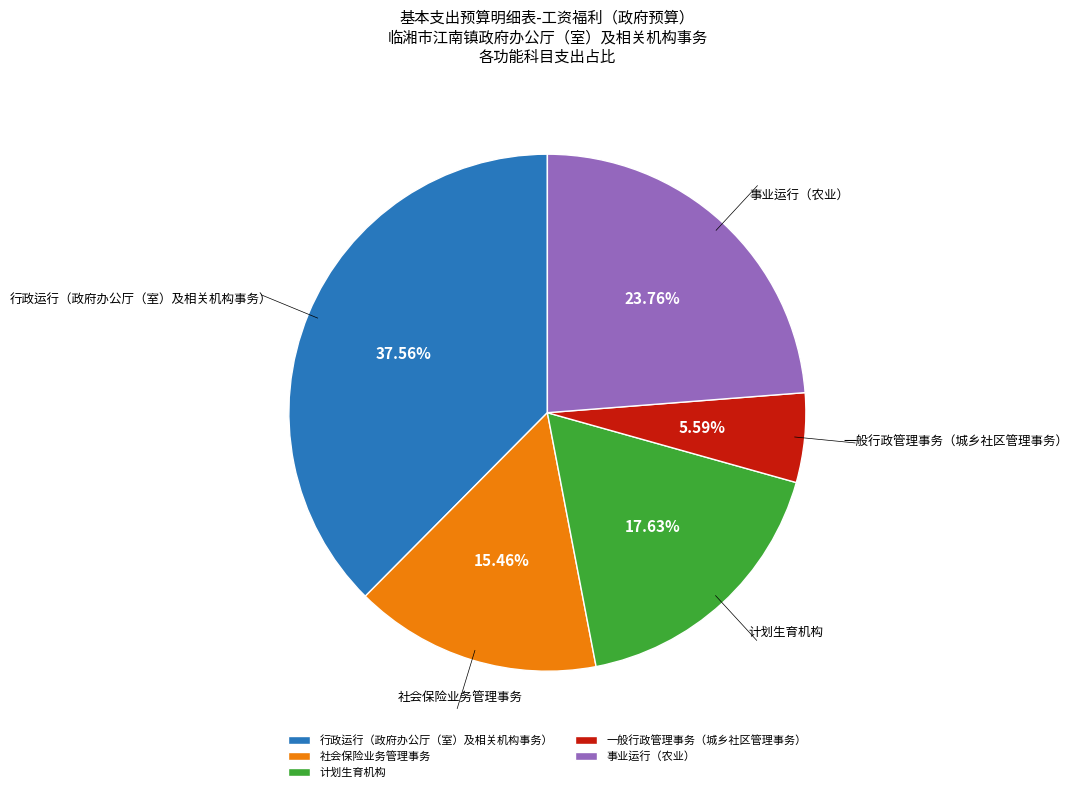

To the nearest percent, what is the difference between the 行政运行（政府办公厅（室）及相关机构事务） and 计划生育机构 slice percentages?

20%